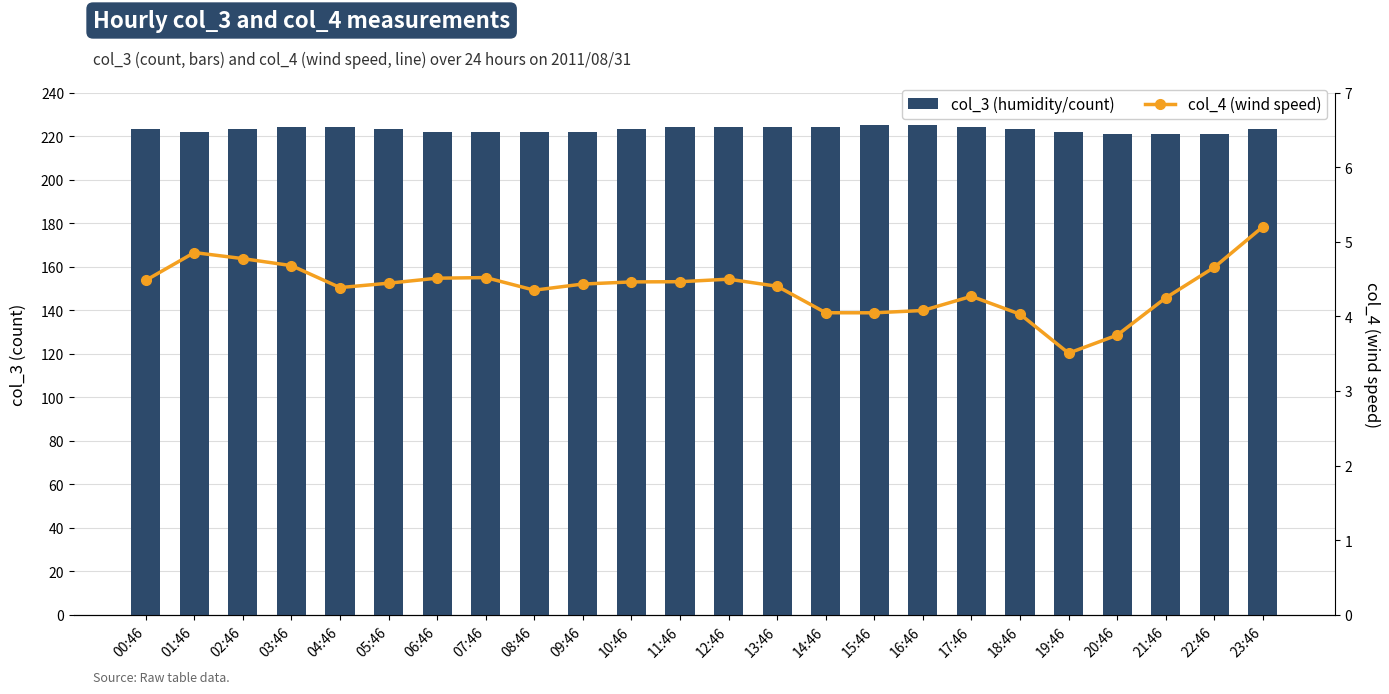

Reading left to right, what are all the values shown in this chart?

col_3 (humidity/count): 223.0	222.0	223.0	224.0	224.0	223.0	222.0	222.0	222.0	222.0	223.0	224.0	224.0	224.0	224.0	225.0	225.0	224.0	223.0	222.0	221.0	221.0	221.0	223.0
col_4 (wind speed): 4.5	4.9	4.8	4.7	4.4	4.4	4.5	4.5	4.4	4.4	4.5	4.5	4.5	4.4	4.0	4.0	4.1	4.3	4.0	3.5	3.7	4.2	4.7	5.2